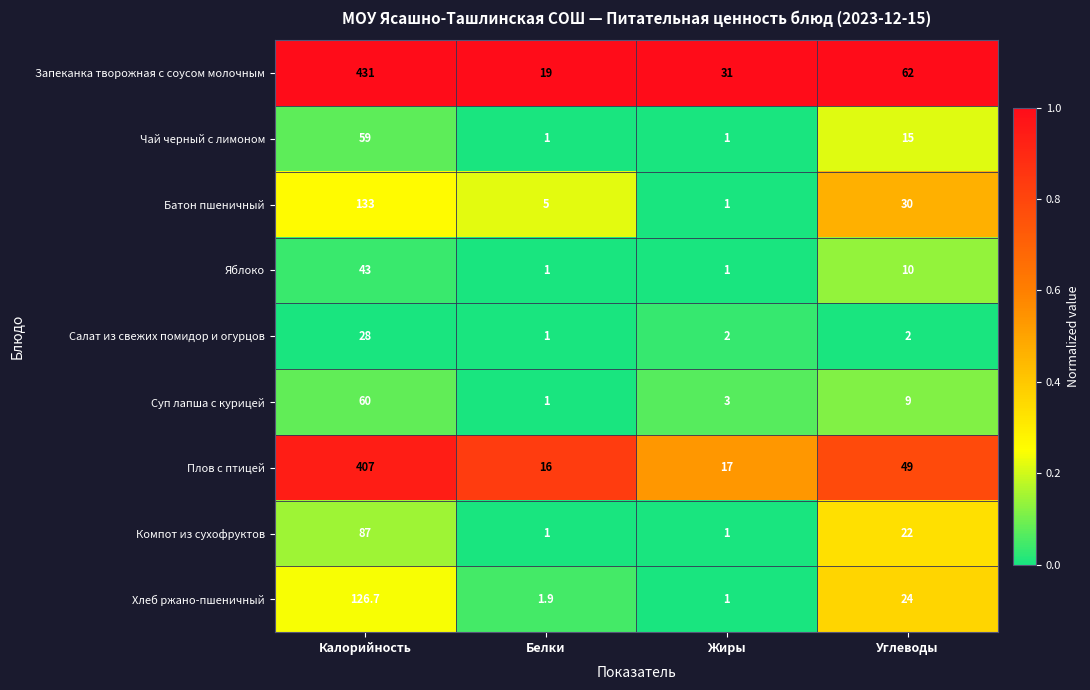

Count the number of data series in this chart.

9